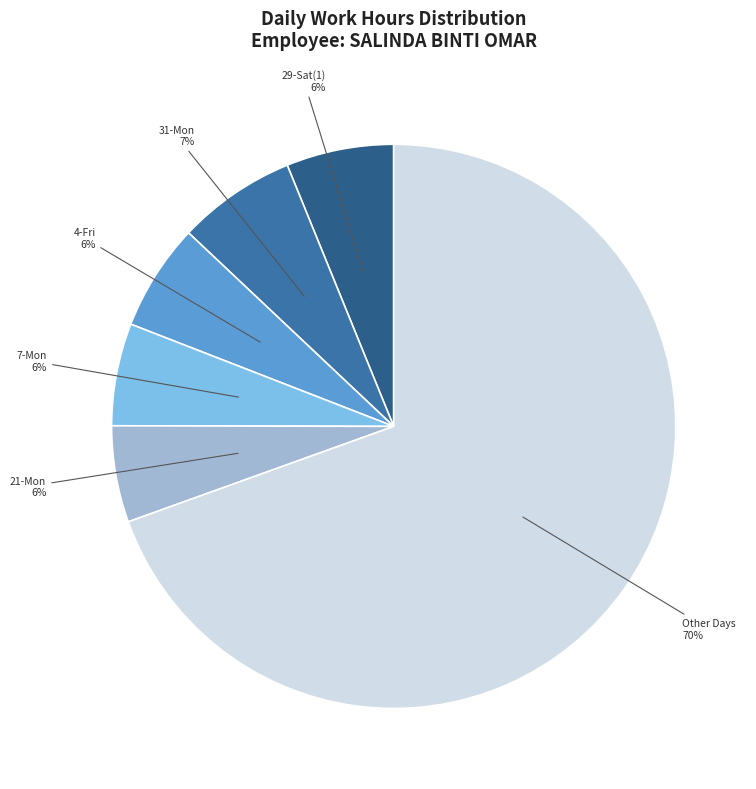

How many segments does this pie chart have?

6